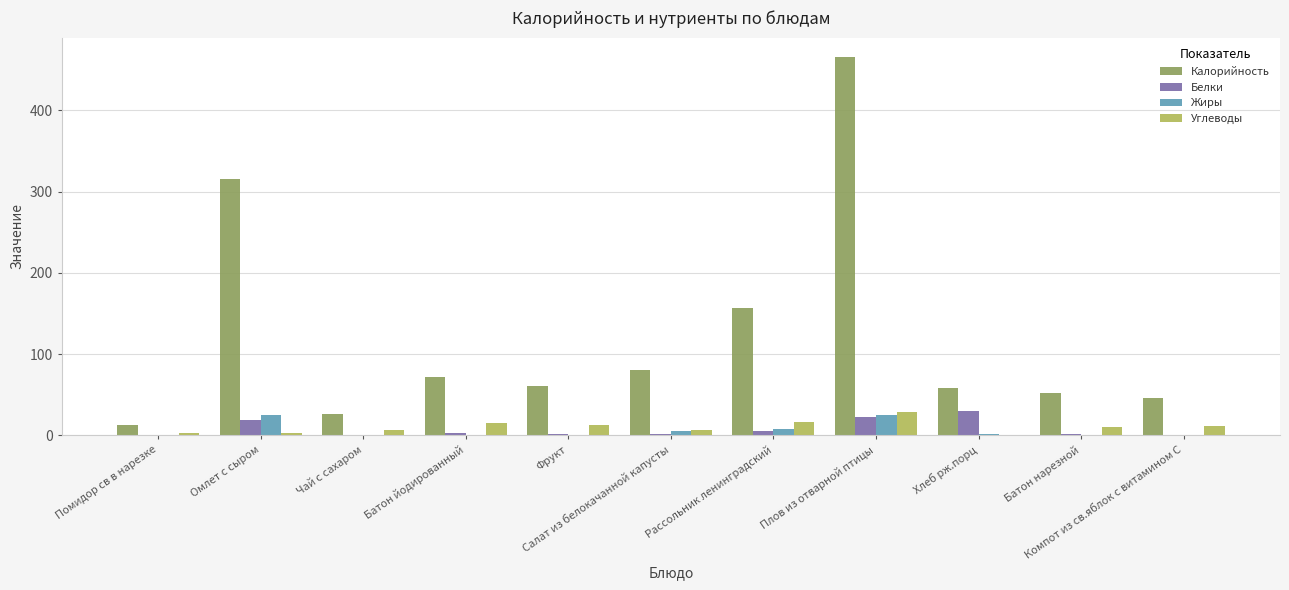

Which series has the largest total across all categories?

Калорийность